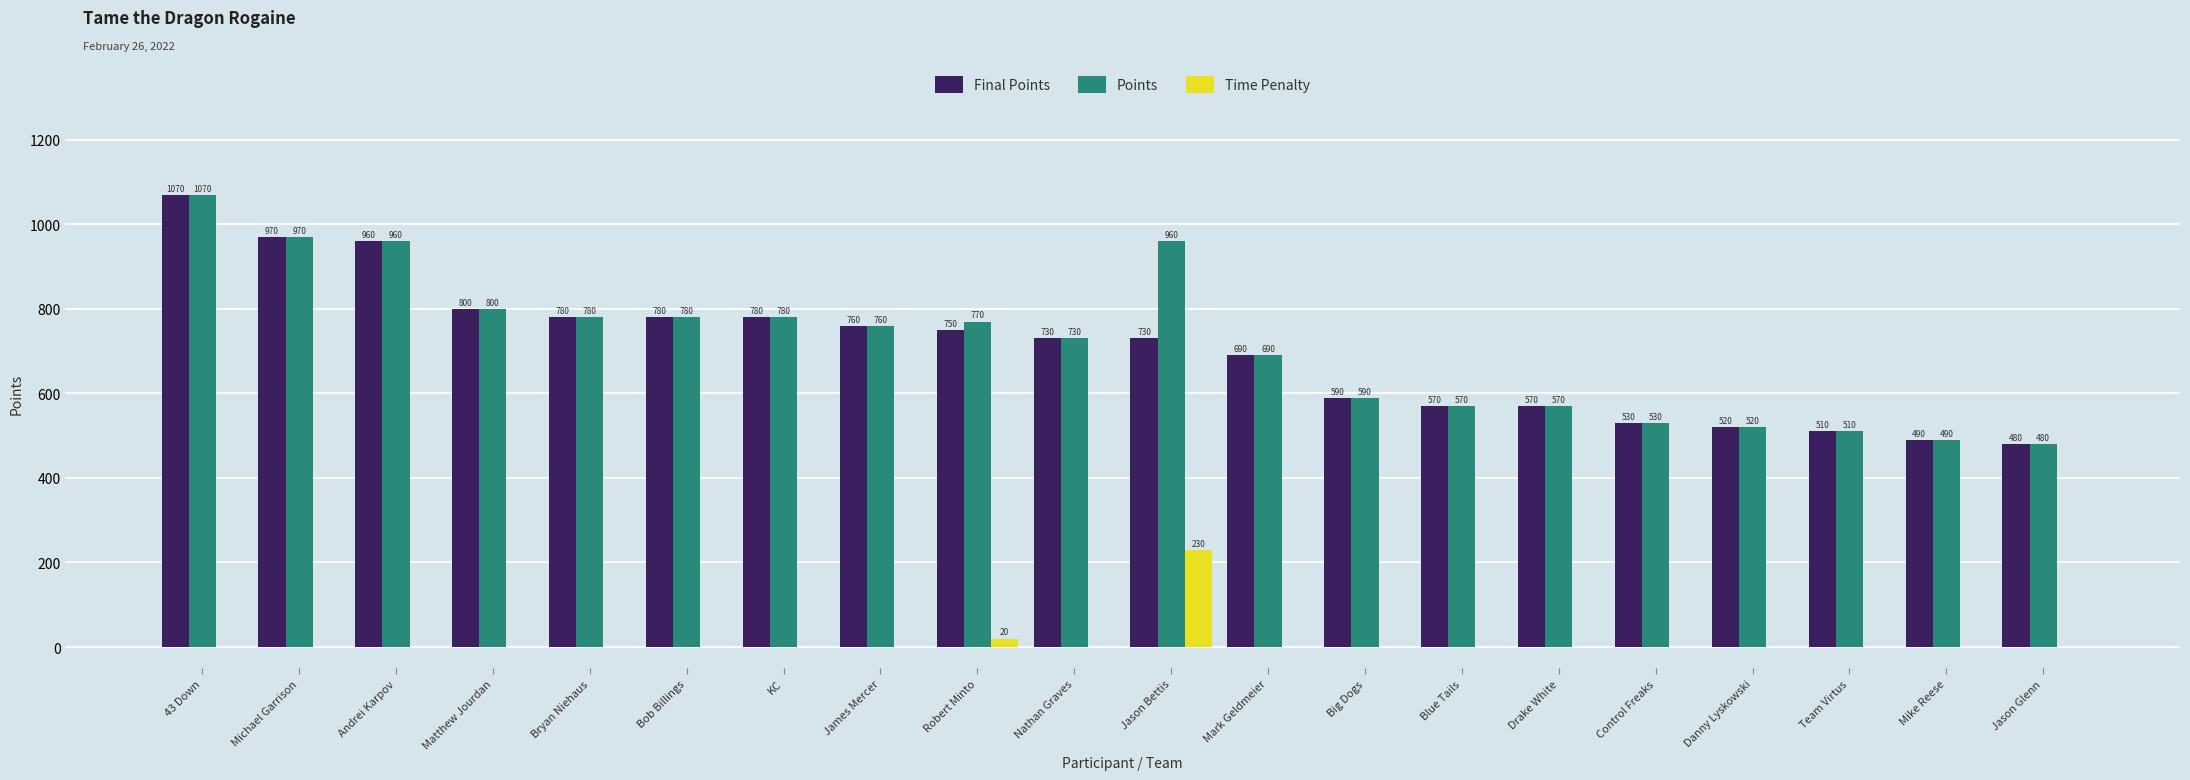

Are the bars grouped side by side (vs. stacked)?

Yes